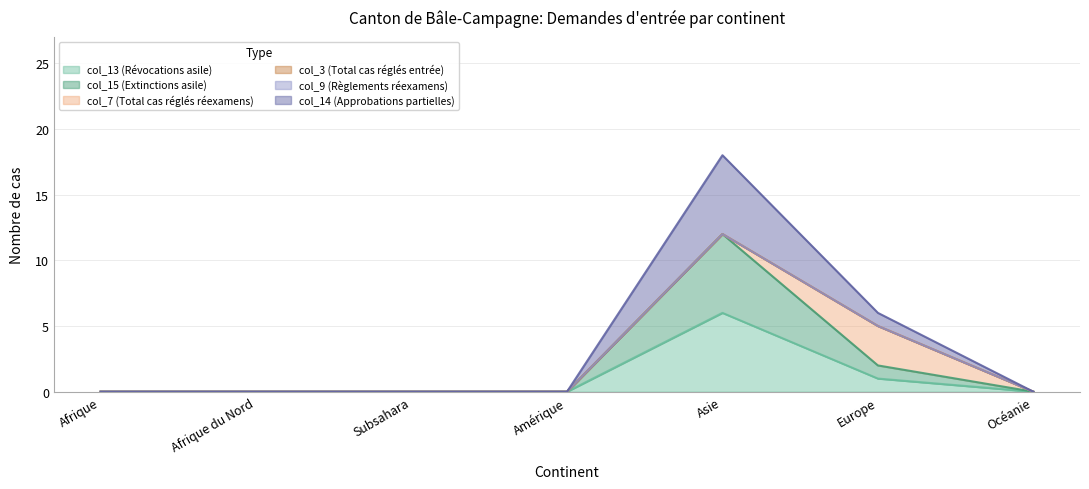

True or false: col_14 (Approbations partielles) and col_15 (Extinctions asile) intersect in this chart.

False